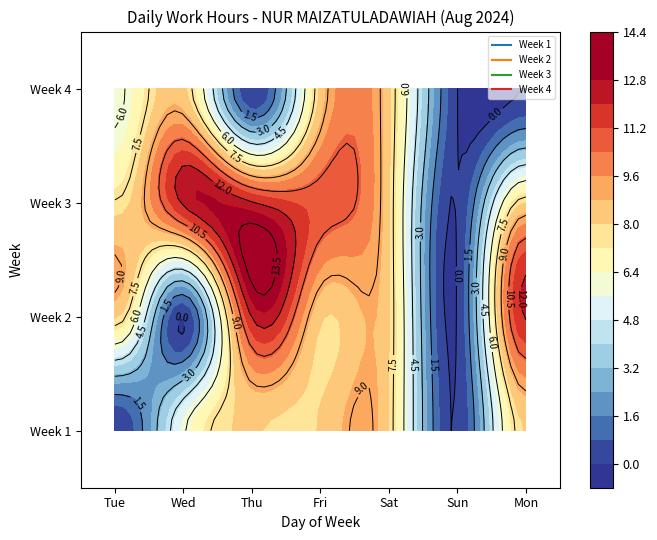

What value does the Week 2 series have at Mon?

12.1